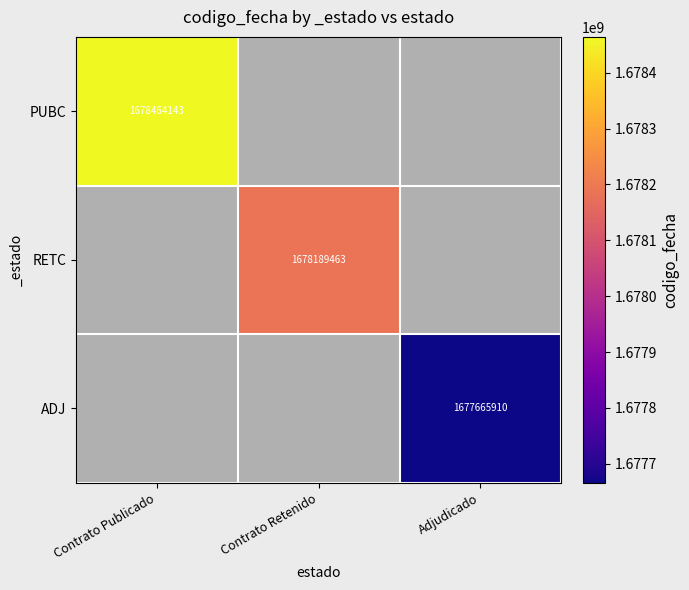

True or false: RETC has a value of 2504659820.9 at Contrato Retenido.

False